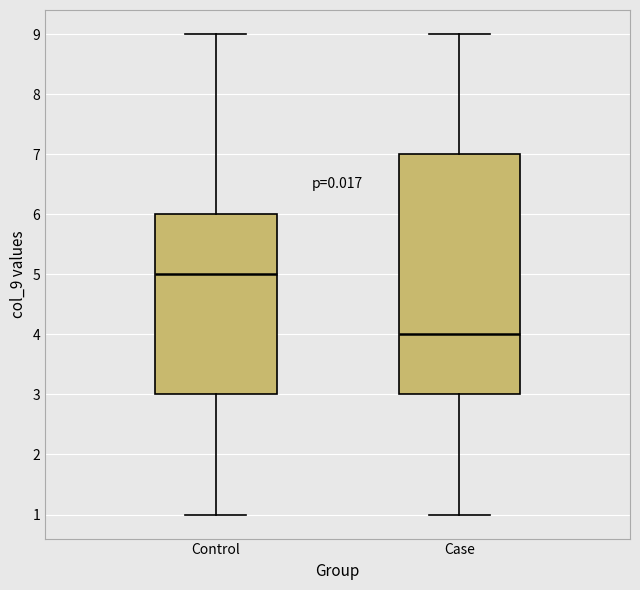

Which box's median line is the lowest?

Case